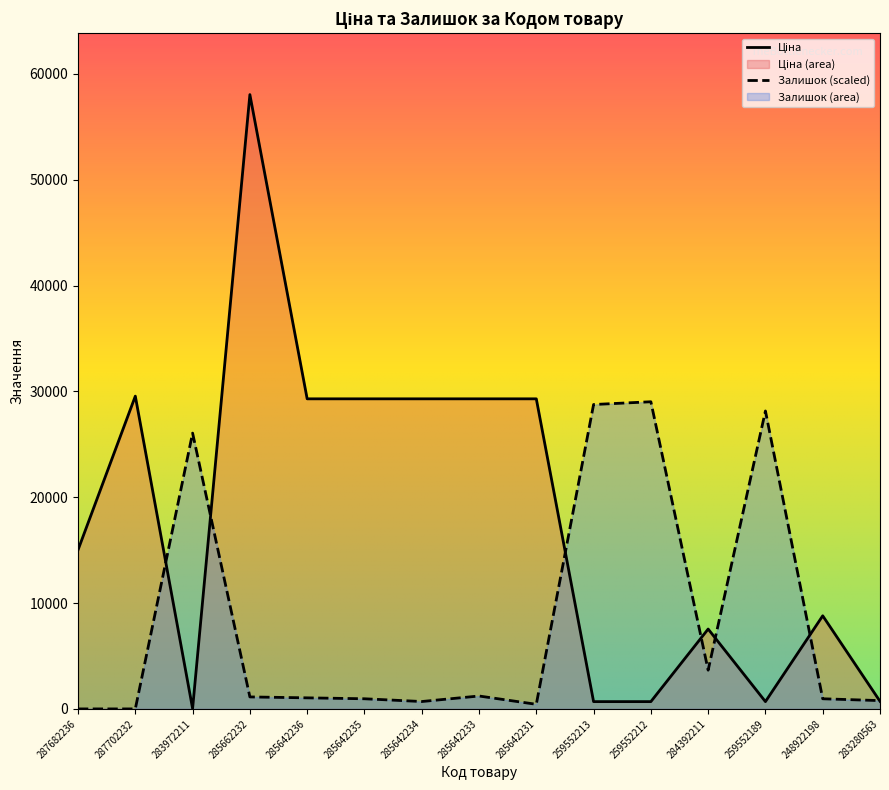

Reading left to right, what are all the values shown in this chart?

Ціна: 287682236=15019.2	287702232=29548.9	283972211=32.0	285662232=58037.0	285642236=29294.9	285642235=29294.9	285642234=29294.9	285642233=29294.9	285642231=29294.9	259552213=689.1	259552212=689.1	284392211=7545.9	259552189=689.1	248922198=8797.6	283280563=719.6
Залишок: 287682236=0.0	287702232=0.0	283972211=26055.7	285662232=1132.9	285642236=1045.7	285642235=958.6	285642234=697.1	285642233=1220.0	285642231=435.7	259552213=28757.1	259552212=29018.5	284392211=3660.0	259552189=28147.1	248922198=958.6	283280563=784.3